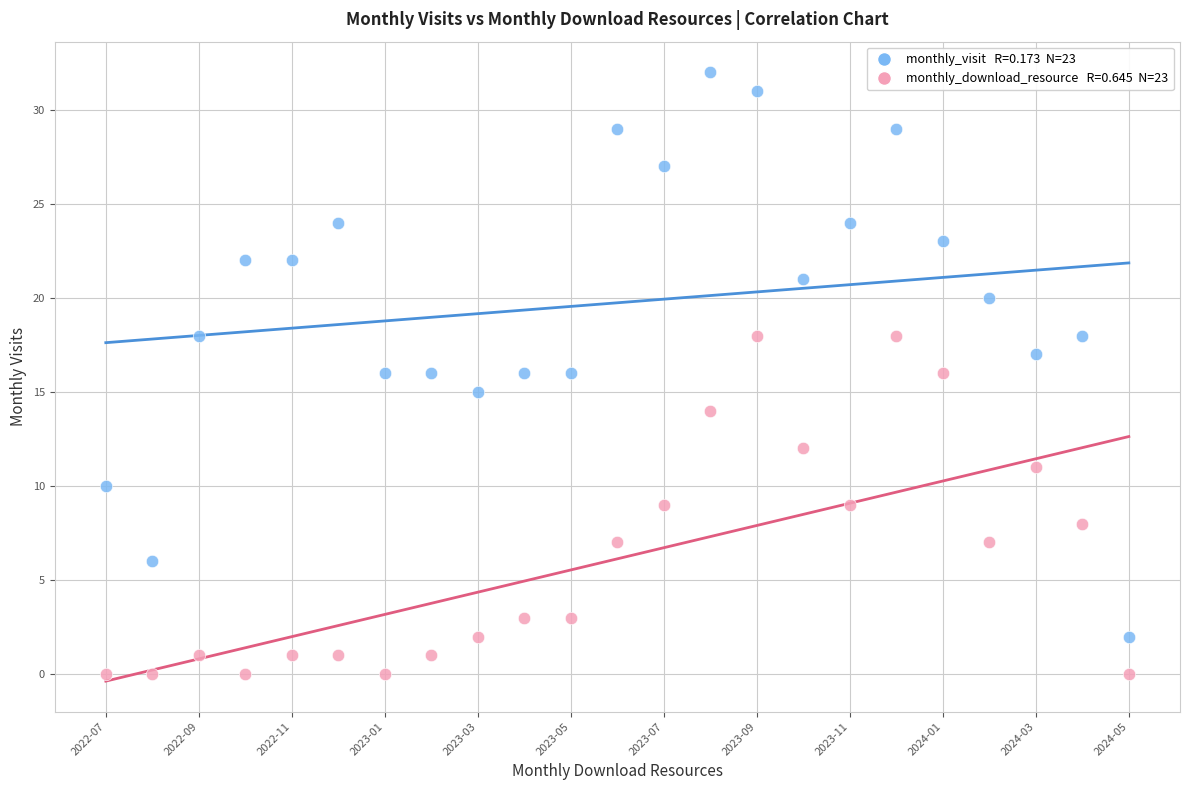

Across all data points, what is the range of Y values (max minus min)?

32